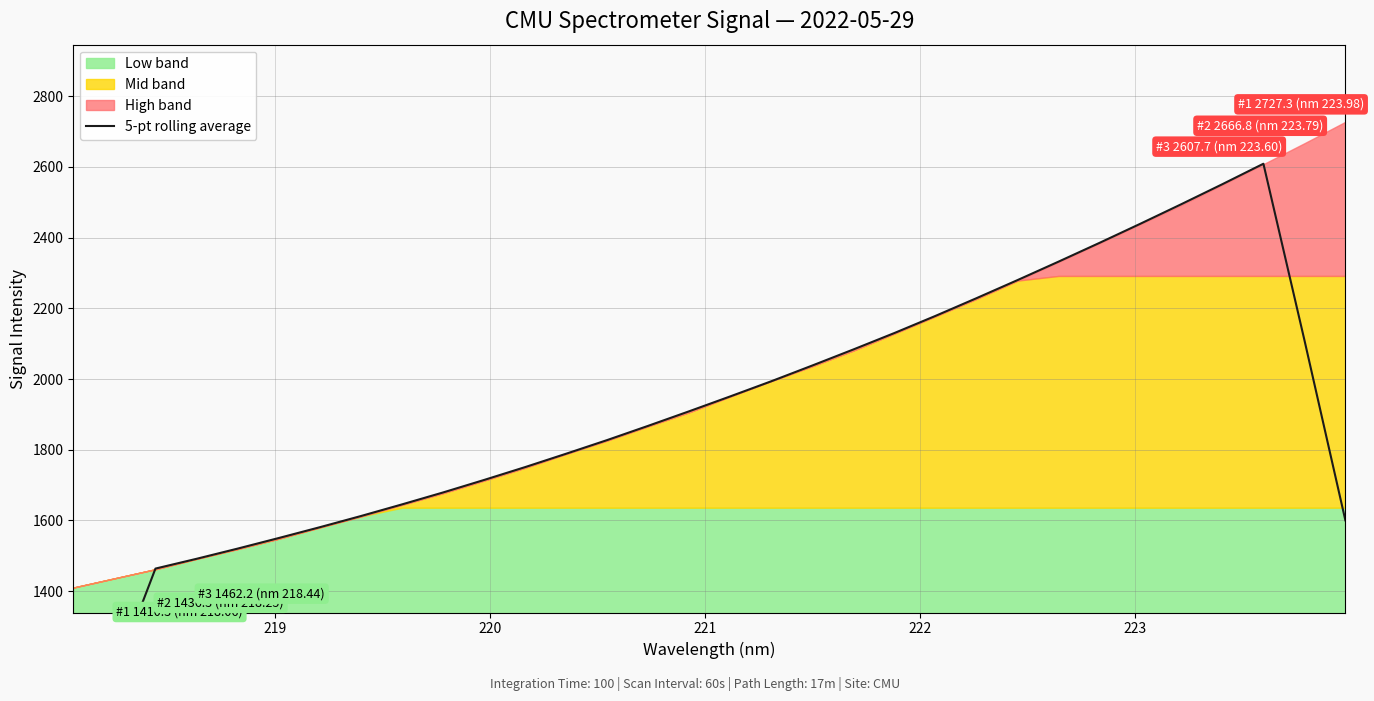

True or false: there are more than 1 points higher than both neighbors.

False